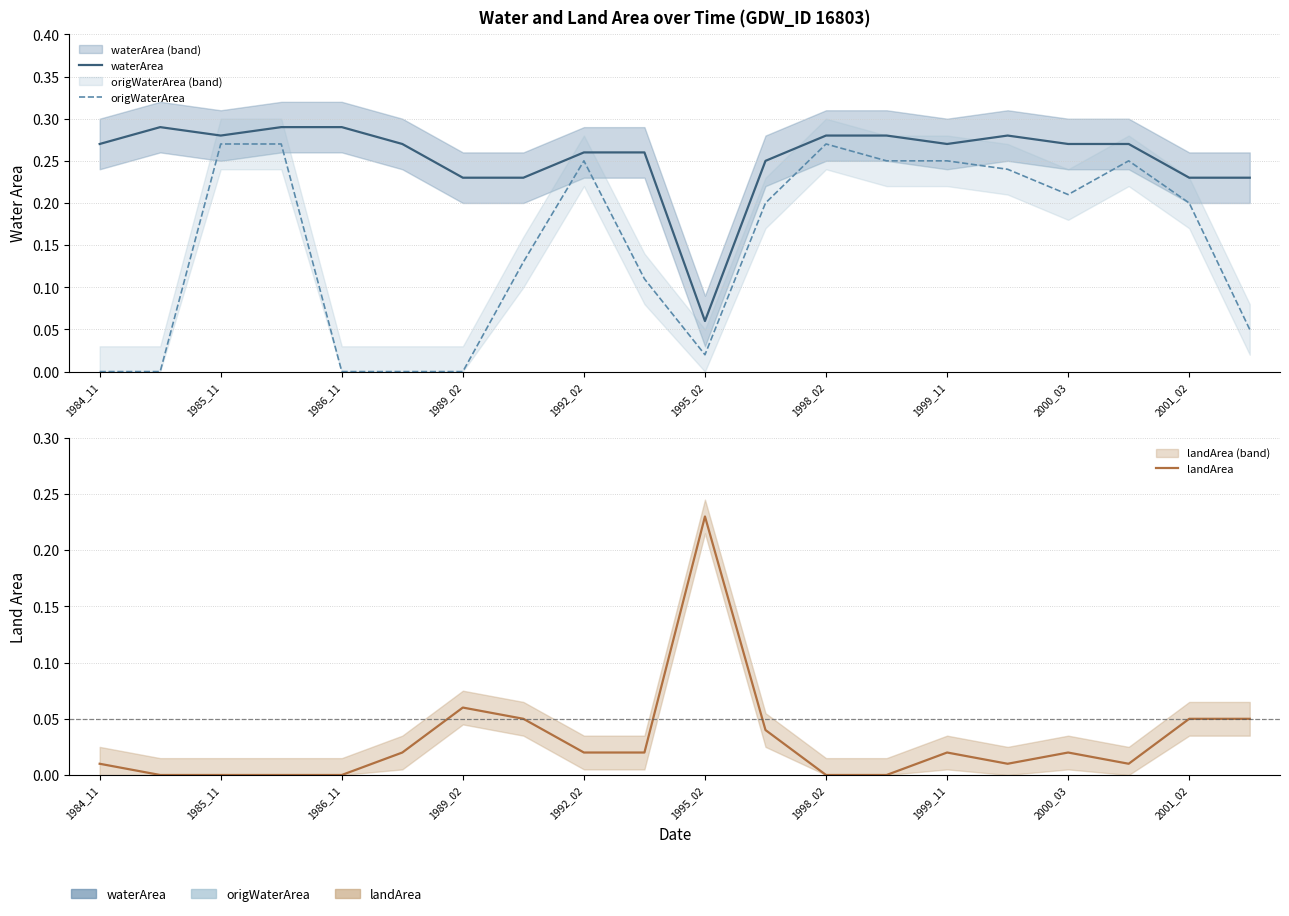

What is the minimum value for waterArea?

0.1